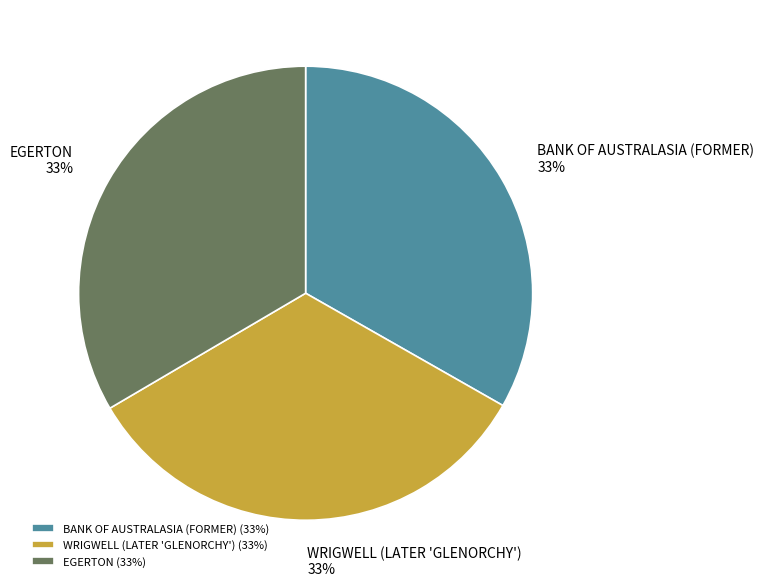

Is it true that BANK OF AUSTRALASIA (FORMER) is 33% of the pie?

True